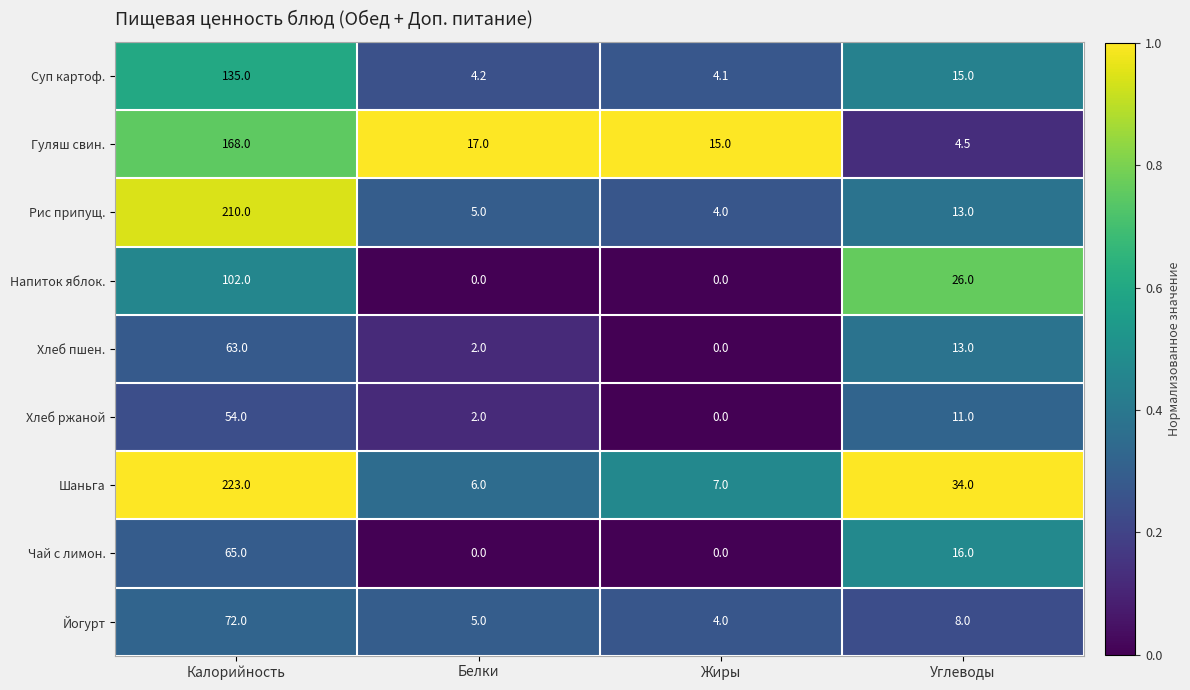

At which category does the chart reach its peak across all series?

Калорийность